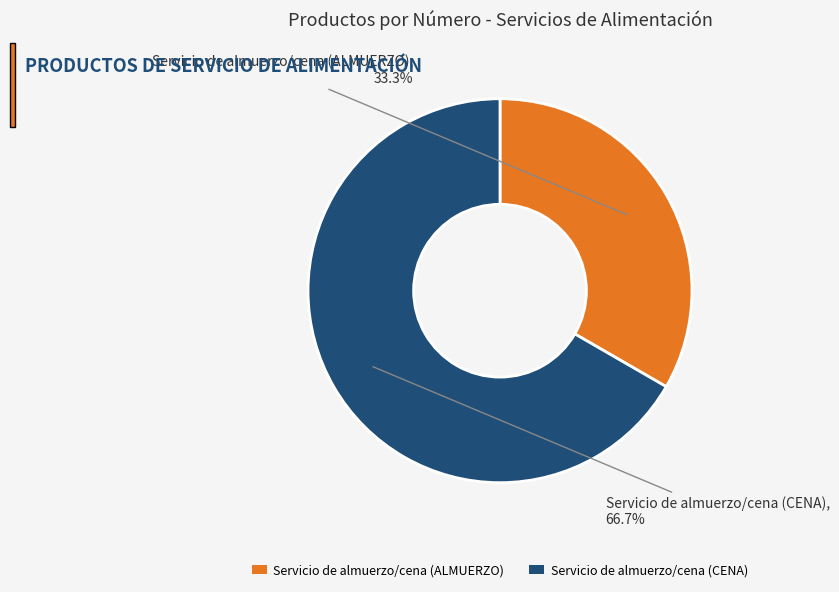

To the nearest percent, what is the difference between the Servicio de almuerzo/cena (CENA) and Servicio de almuerzo/cena (ALMUERZO) slice percentages?

33%